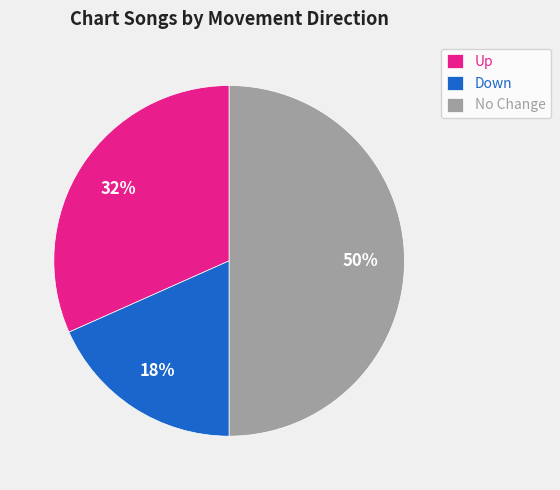

How many slices are in this pie chart?

3